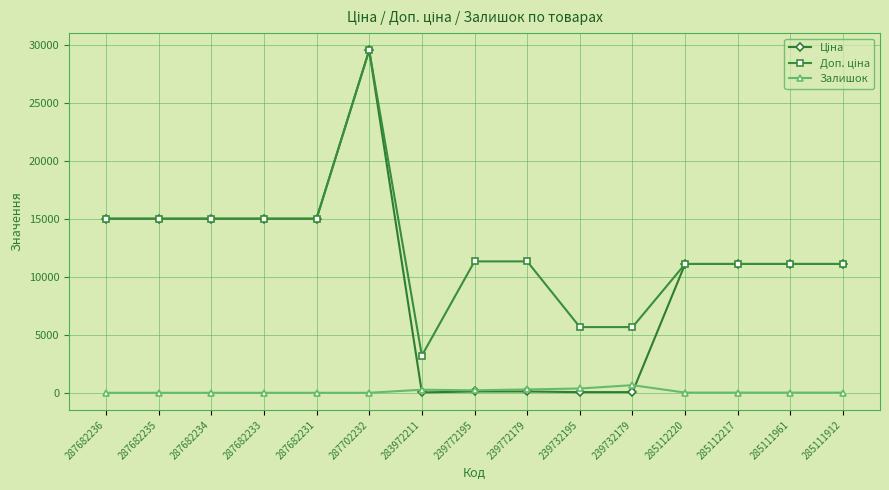

At which category is the sum across all series the highest?

287702232